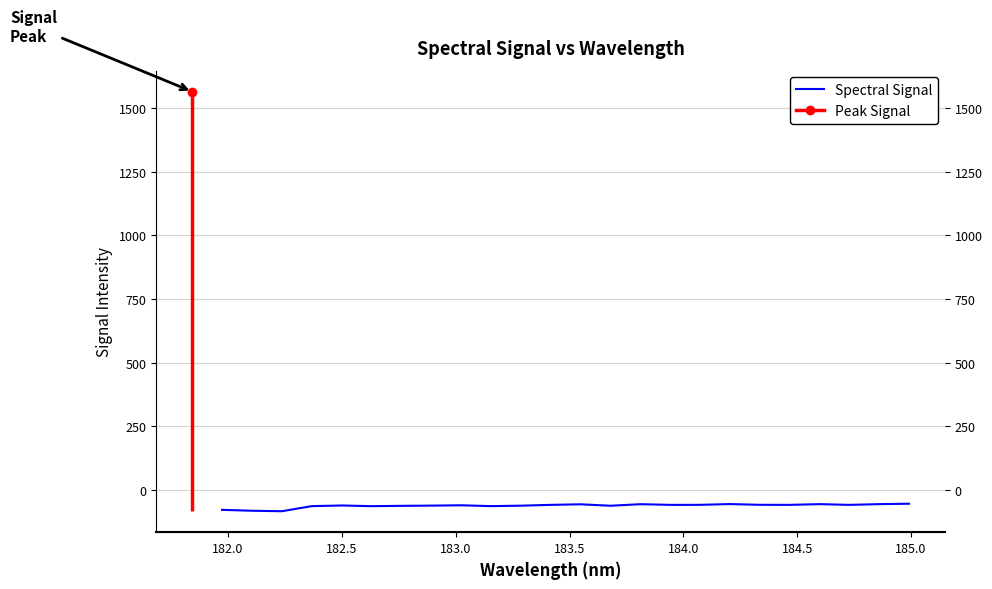

How many values exceed -58?

6